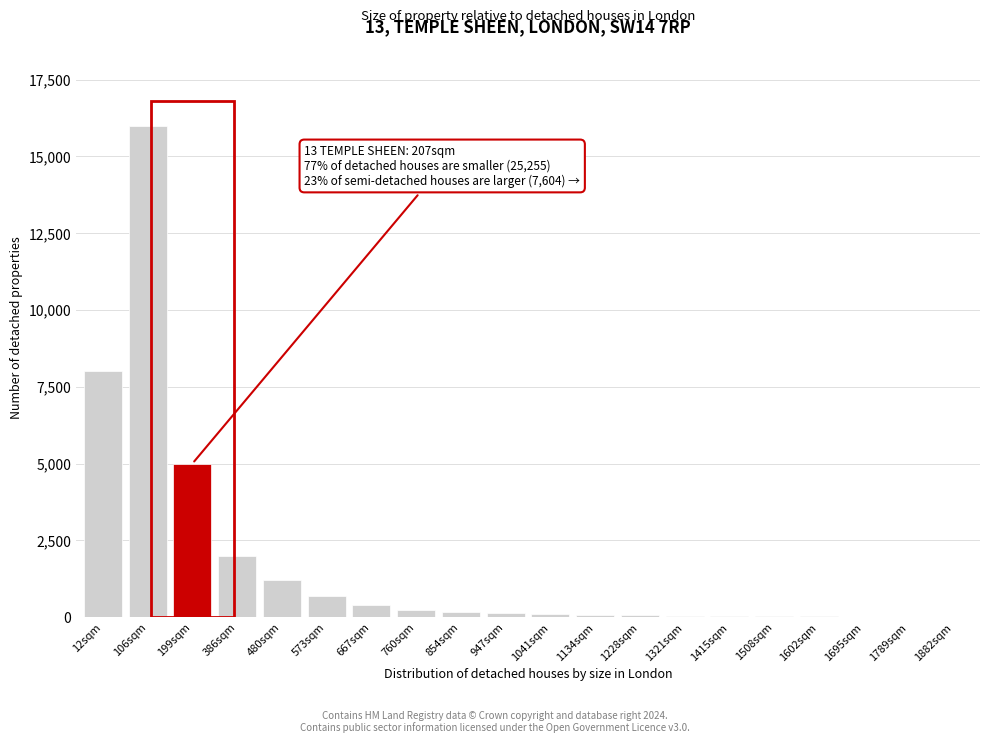

The value at 386sqm is 2000. True or false?

True